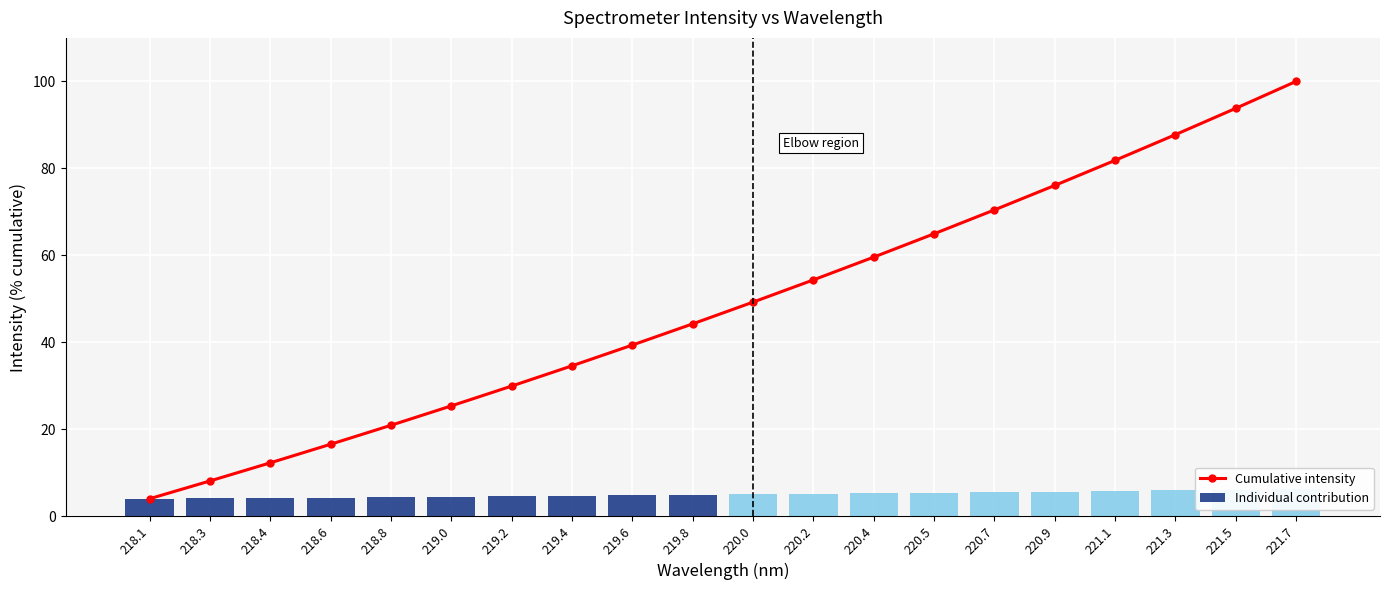

Which series has the widest spread of values?

Cumulative intensity